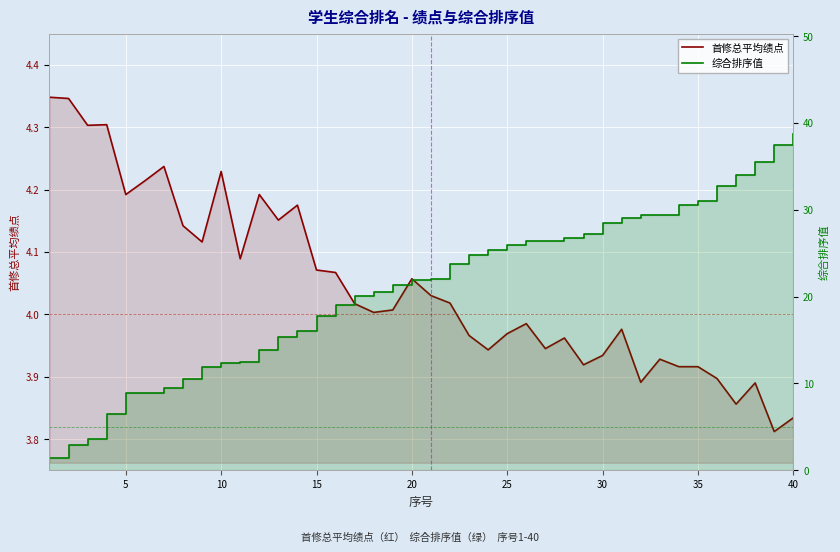

Which series has the largest total across all categories?

综合排序值